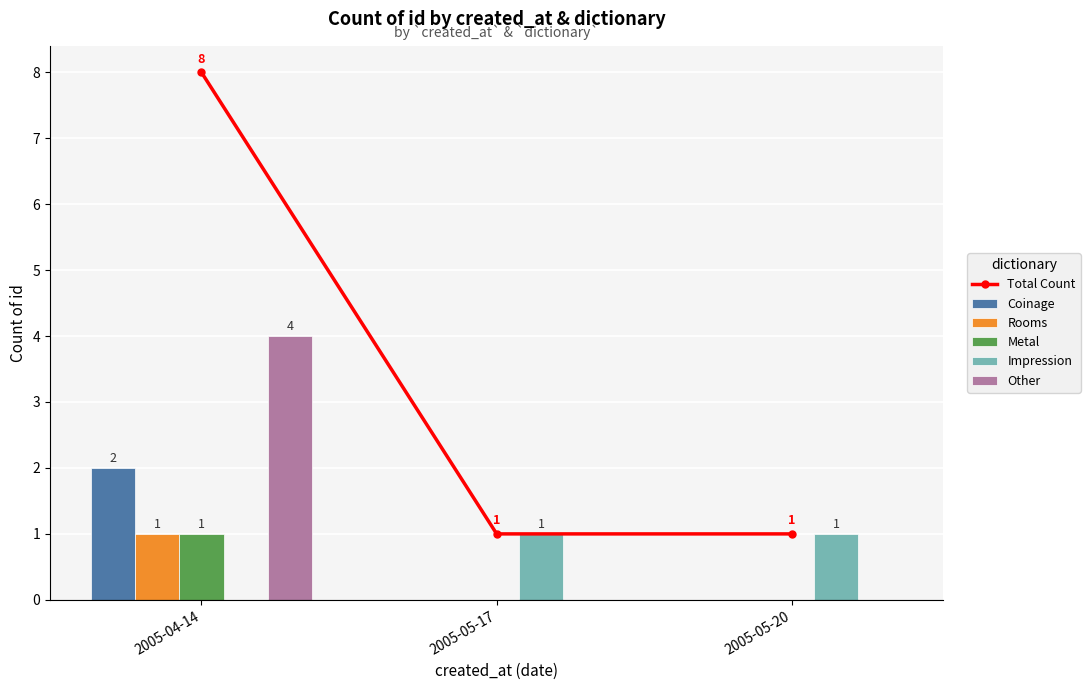

Is the value of Rooms at 2005-04-14 greater than the value of Total Count at 2005-05-17?

No